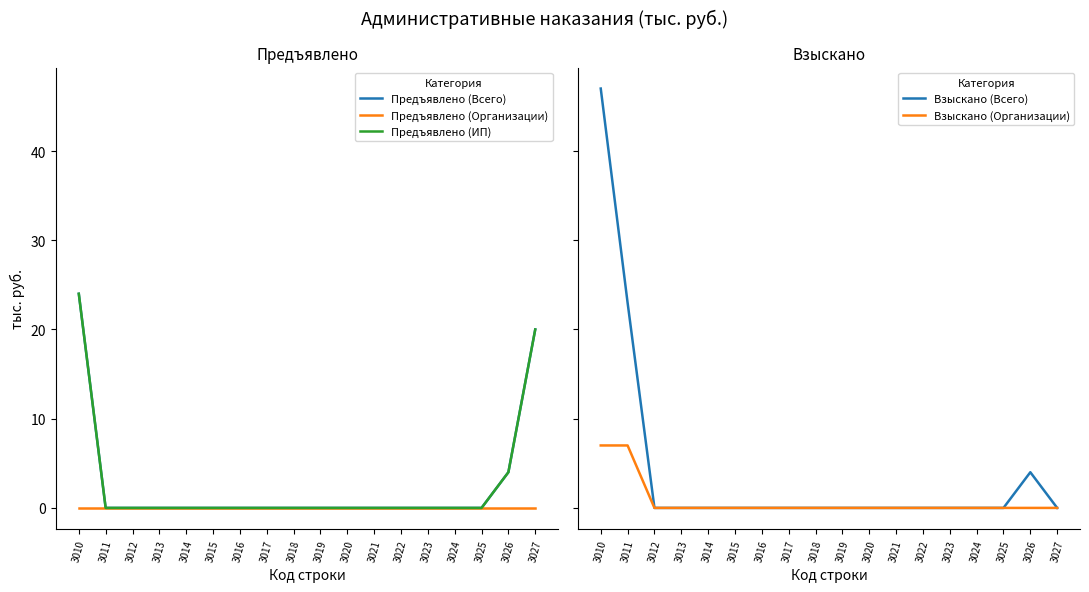

At which label is Взыскано (Всего) closest to 23?

3011